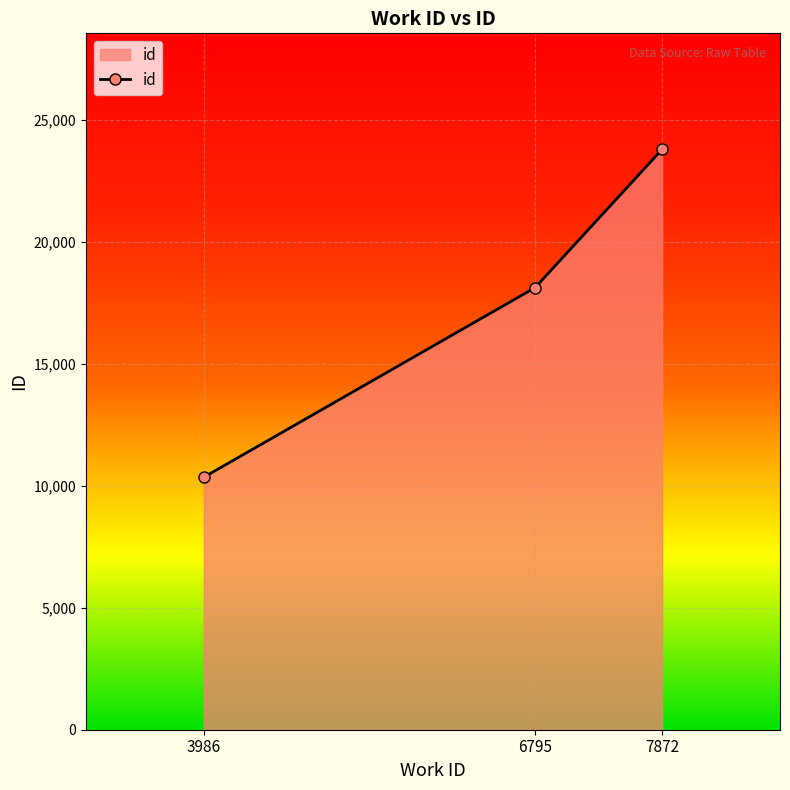

What is the sum of all values?

52285